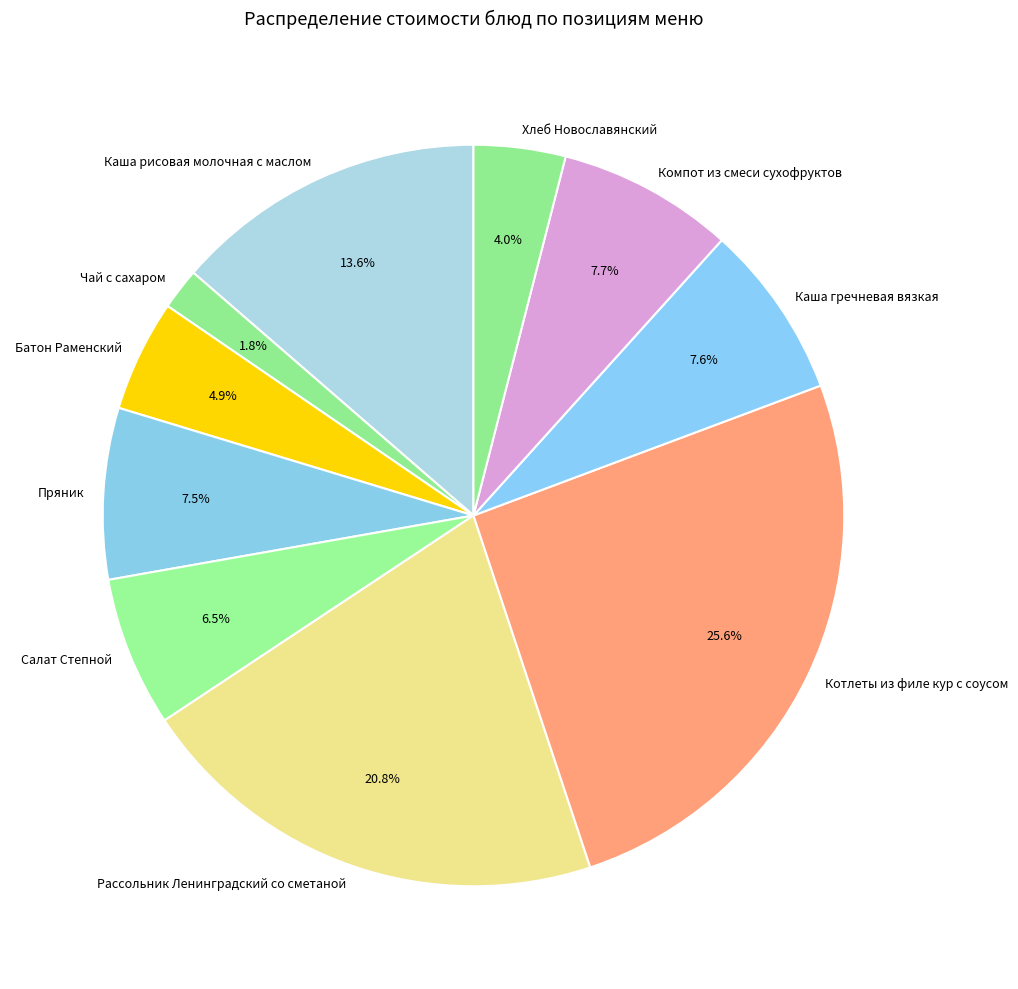

Is Каша рисовая молочная с маслом the majority of the pie?

No